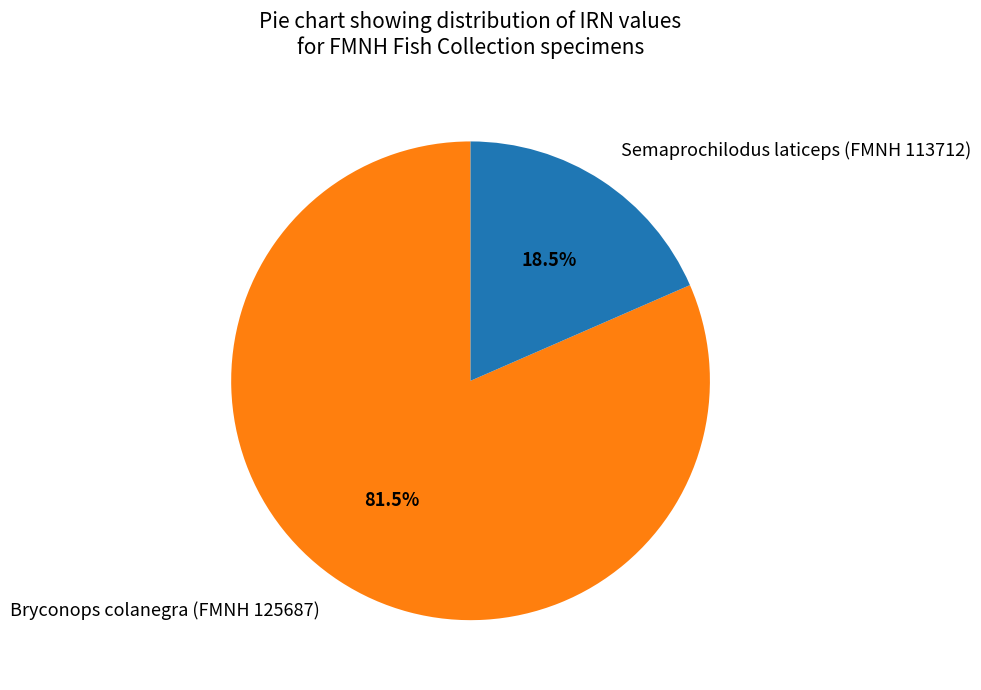

Approximately how many times larger is the value at Semaprochilodus laticeps (FMNH 113712) compared to Bryconops colanegra (FMNH 125687)?

0.2